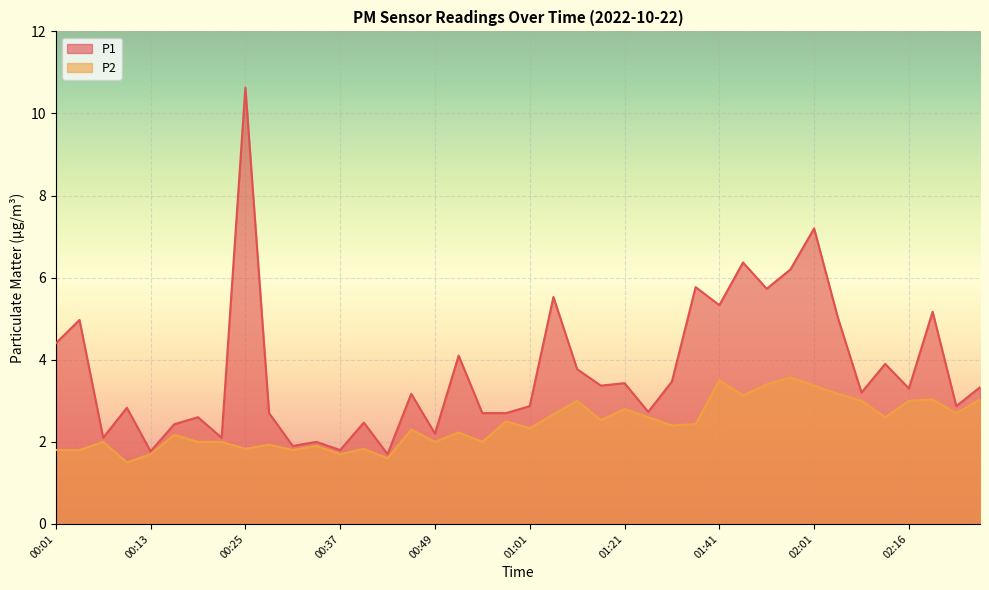

Which series has the largest range (max minus min)?

P1